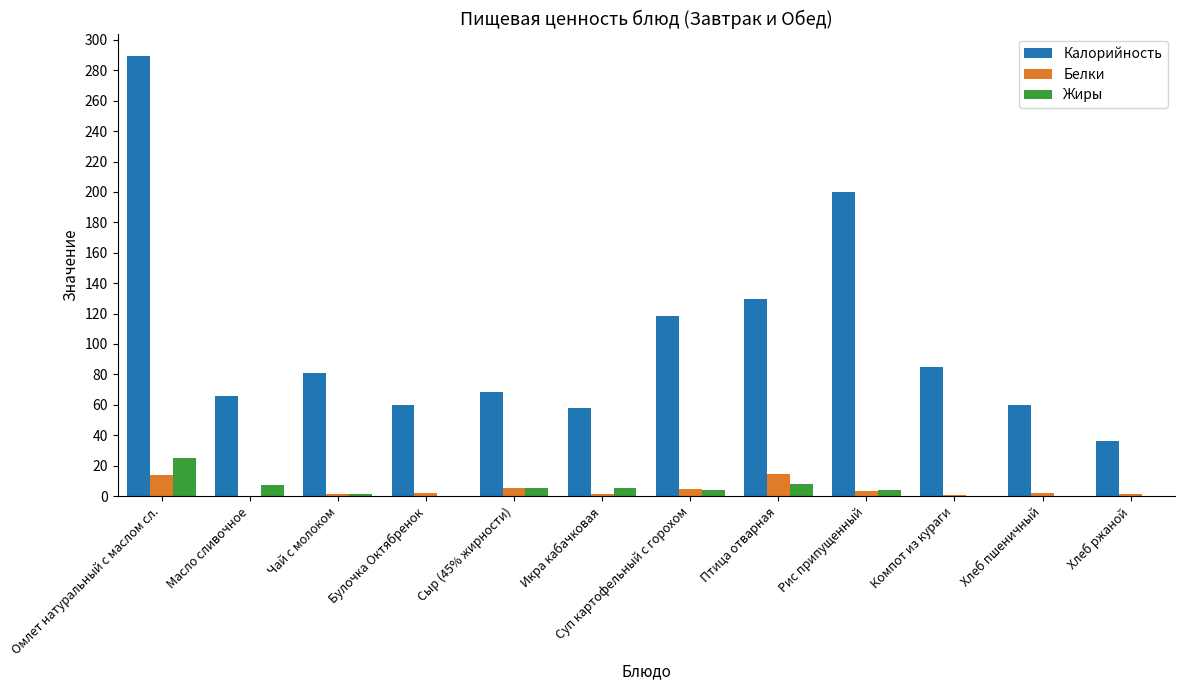

The Белки series shows 5.3 at Сыр (45% жирности). True or false?

True